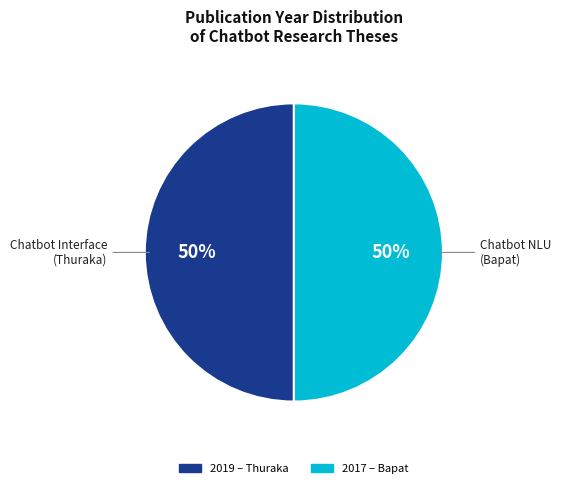

What is the ratio of the value at Chatbot Interface (Thuraka) to the value at Chatbot NLU (Bapat)?

1.0